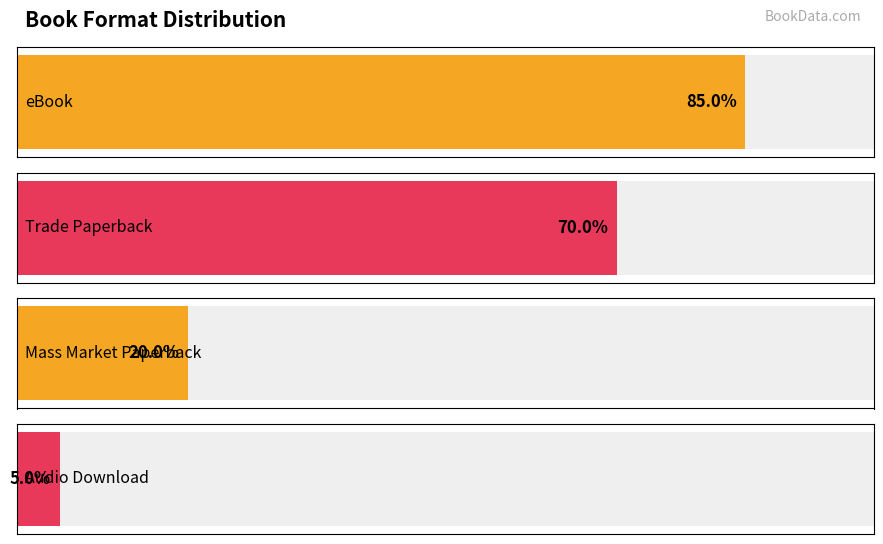

True or false: the data shows 6 at Trade Paperback.

False